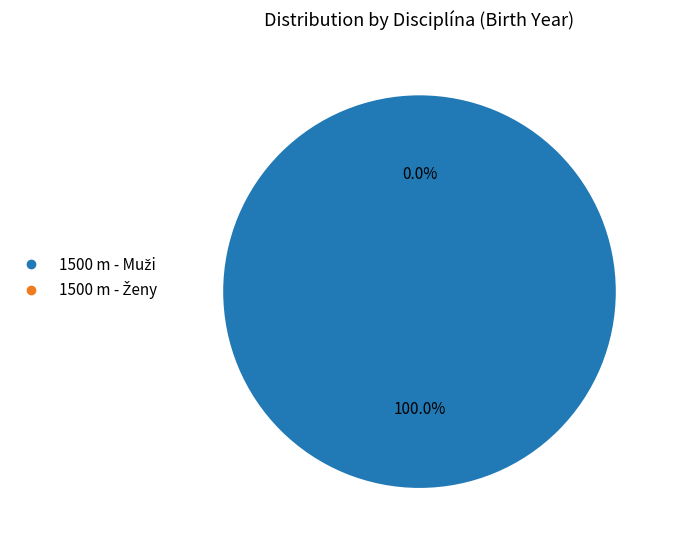

Is there a majority slice in this chart?

Yes